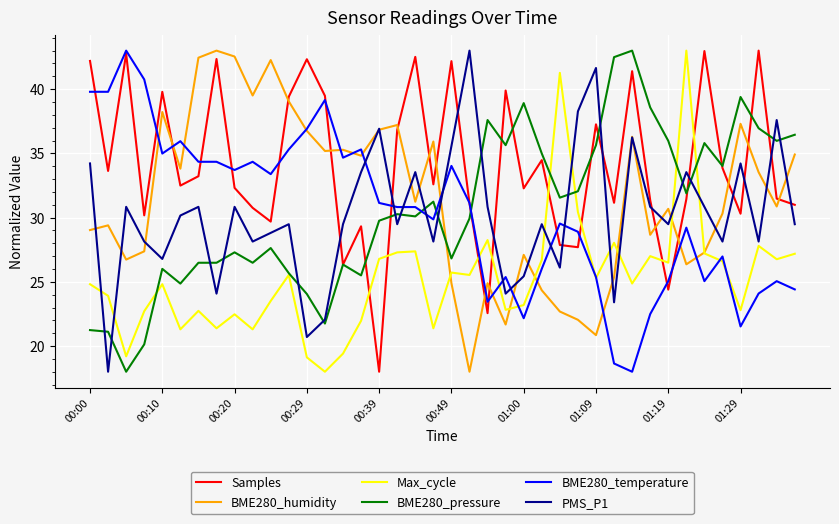

How many intersections are there between PMS_P1 and BME280_pressure?

17